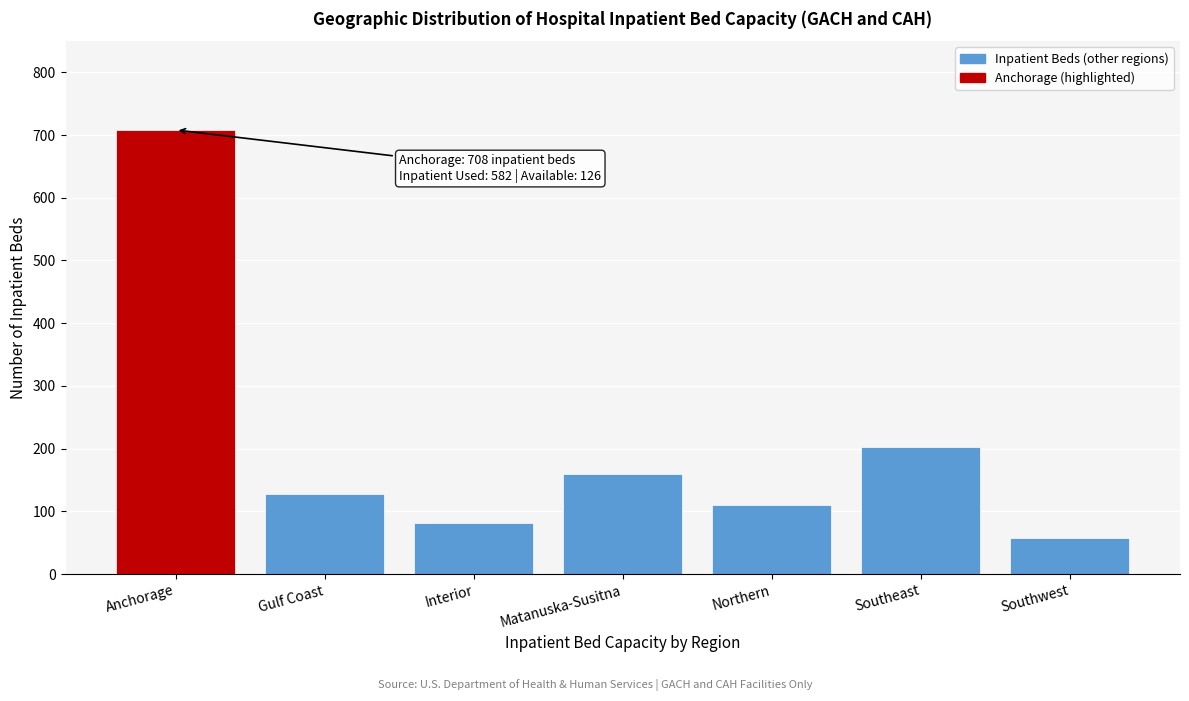

Reading right to left, what are all the values shown in this chart?

Southwest=57	Southeast=203	Northern=110	Matanuska-Susitna=160	Interior=81	Gulf Coast=128	Anchorage=708